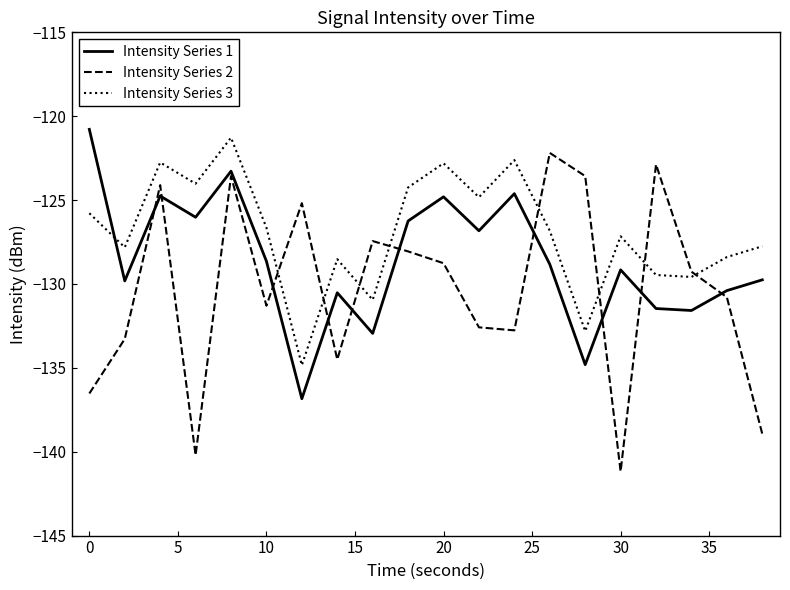

What is the minimum value for Intensity Series 1?

-136.8